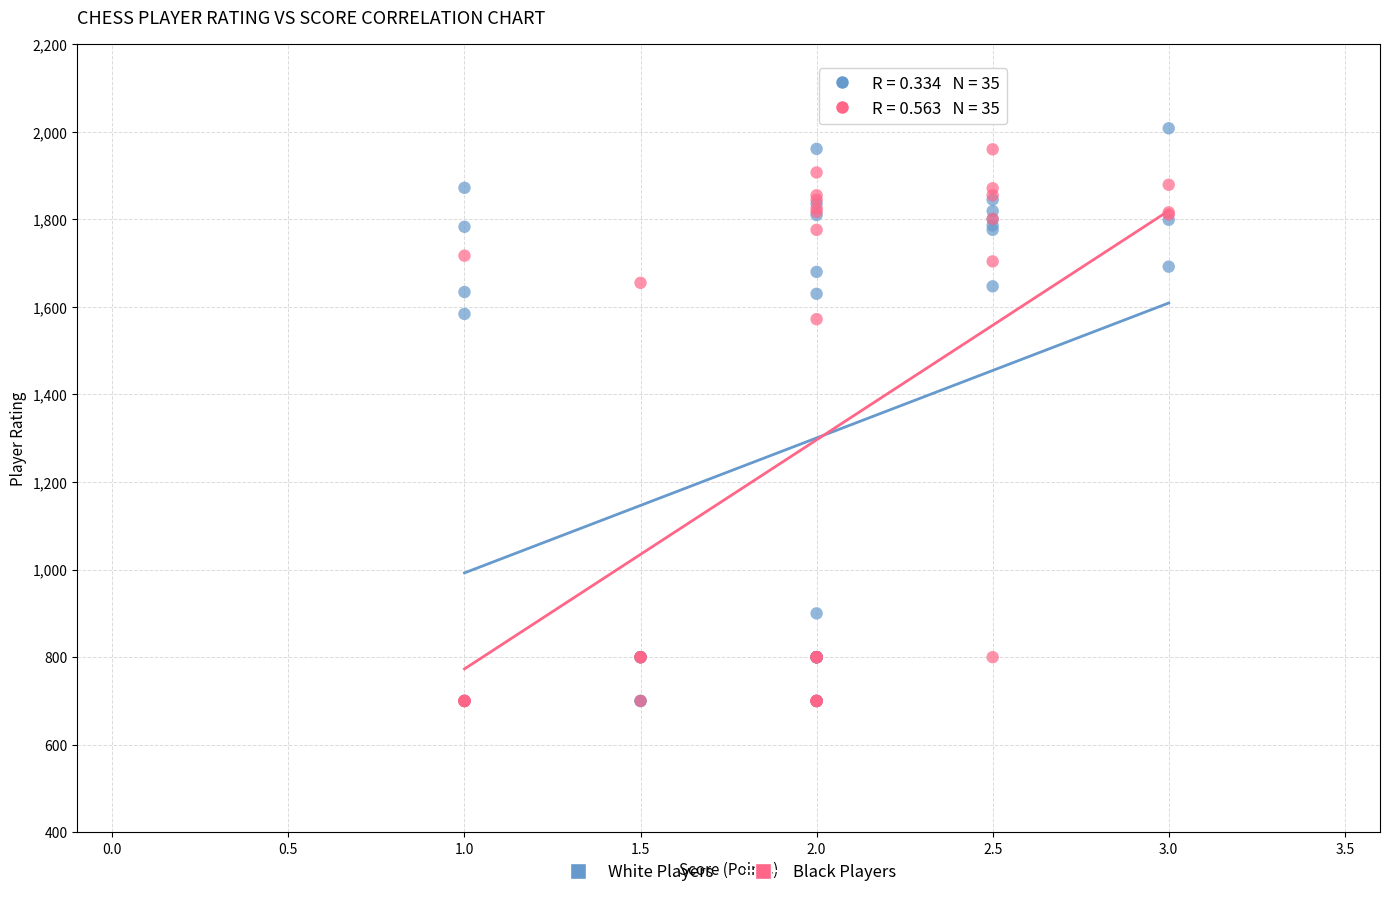

What are all the series names shown in the legend?

White Players, Black Players